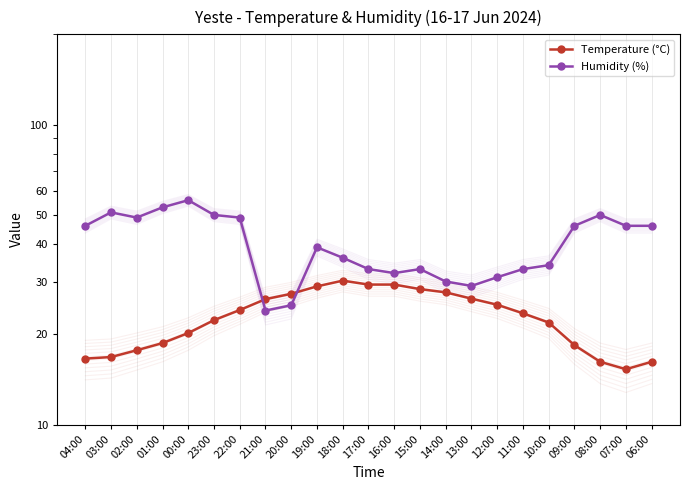

How many intersections are there between Humidity (%) and Temperature (°C)?

2